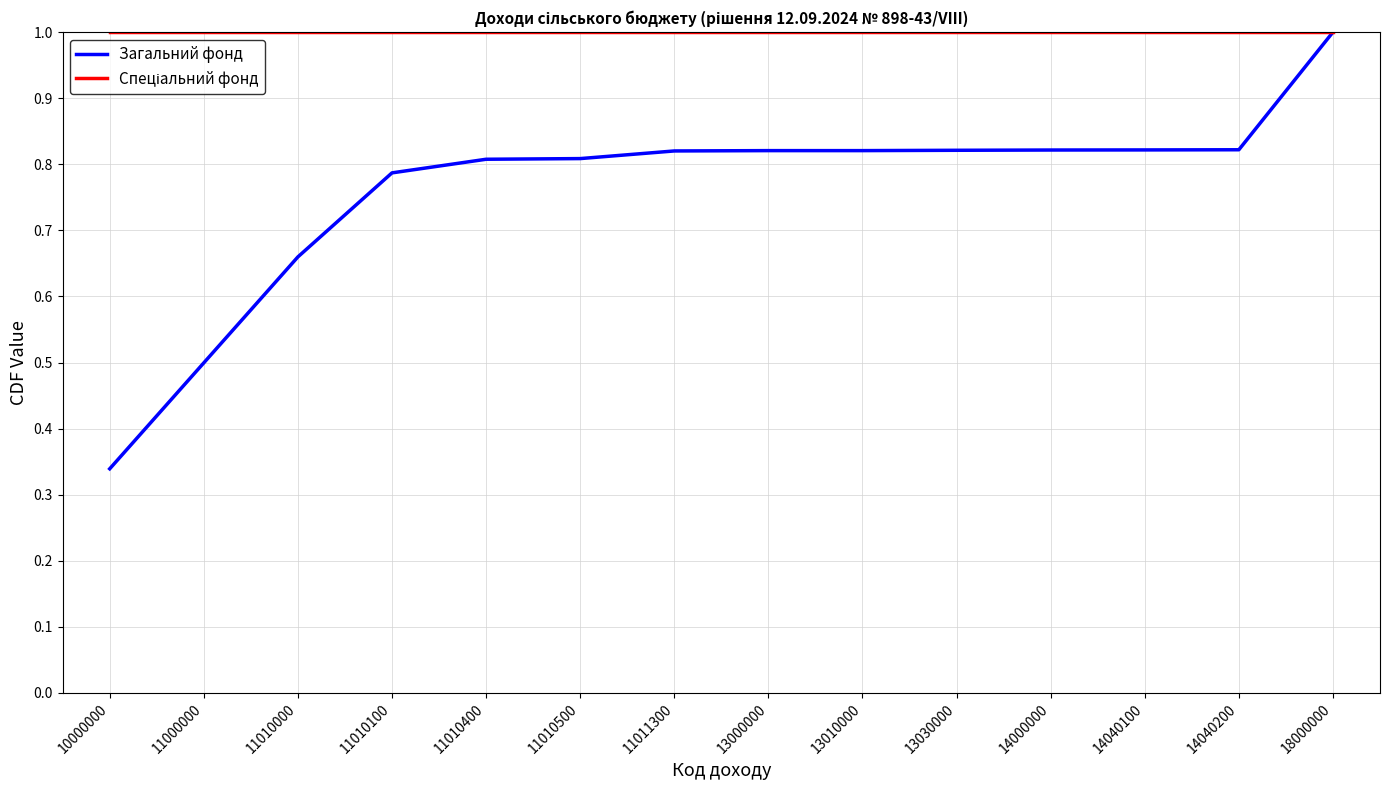

Which series has the widest spread of values?

Загальний фонд